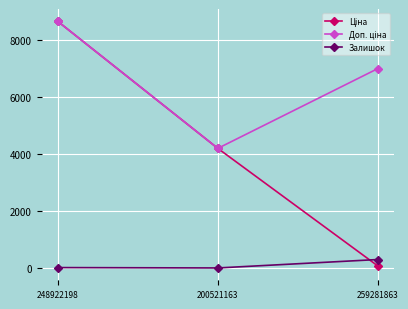

At which category is the sum across all series the highest?

248922198